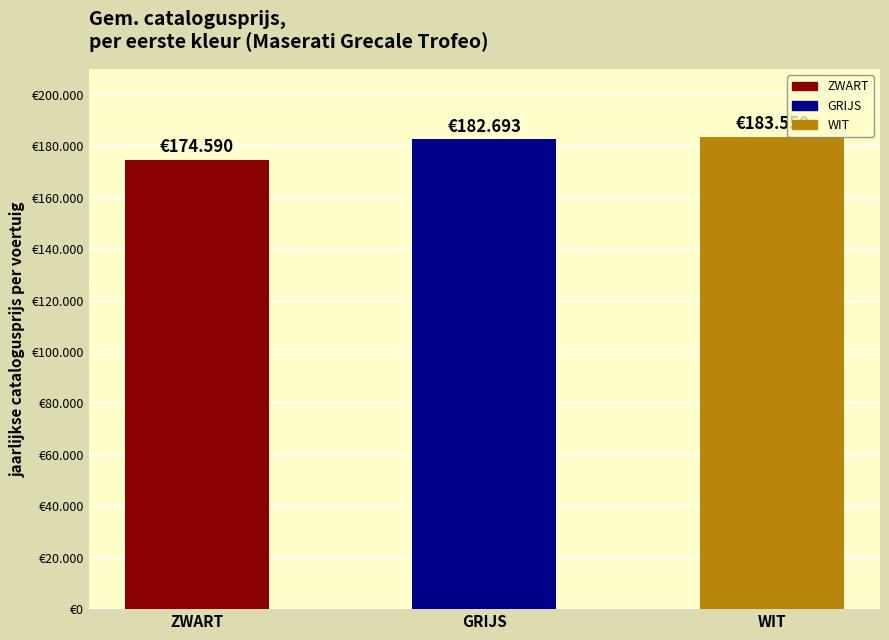

Does the chart contain any negative values?

No